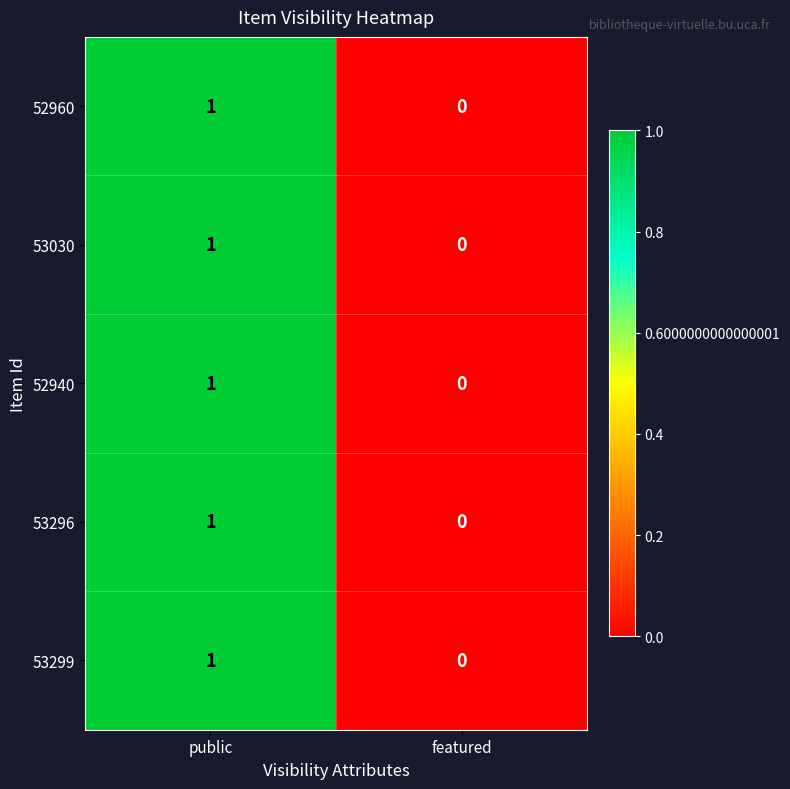

Reading left to right, transcribe all the data shown in this chart.

52960: public=1	featured=0
53030: public=1	featured=0
52940: public=1	featured=0
53296: public=1	featured=0
53299: public=1	featured=0